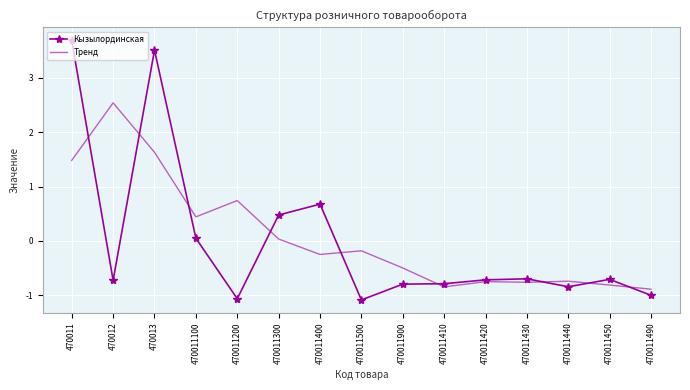

What is the difference between the maximum and minimum values in the Кызылординская series?

4.8